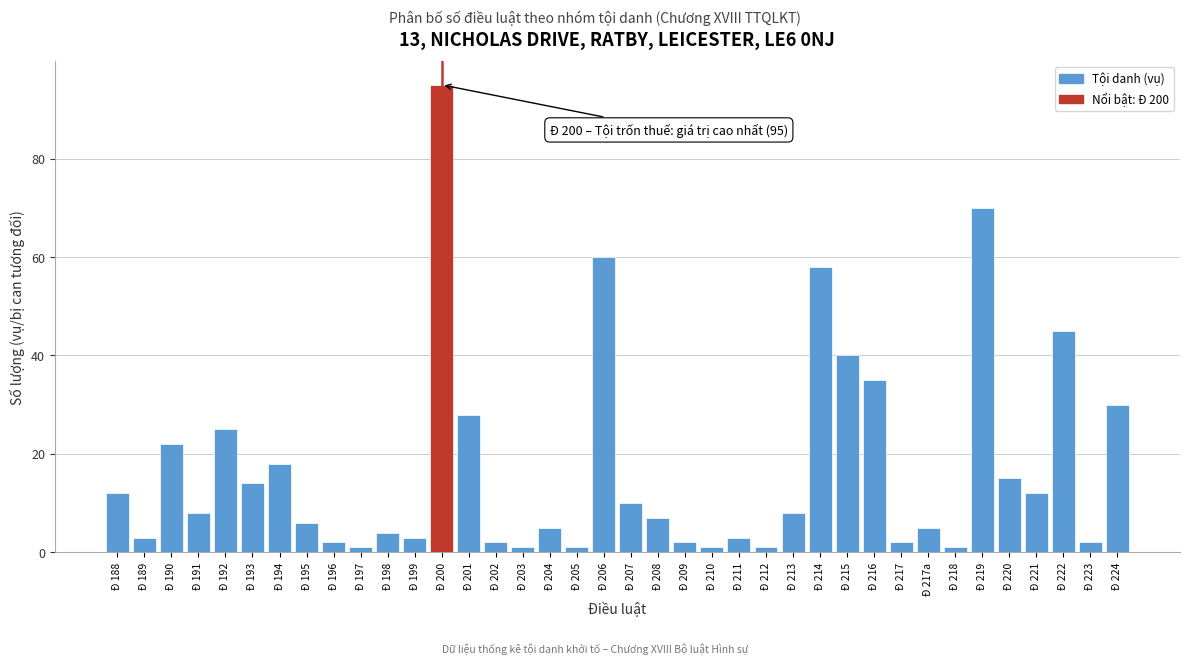

What is the difference between the maximum and second lowest values?

94